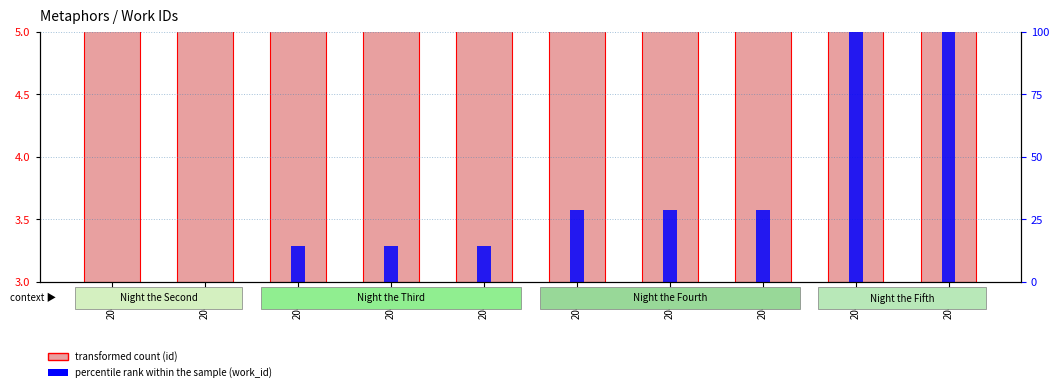

Which has a higher value, 20480 or 20440?

20480